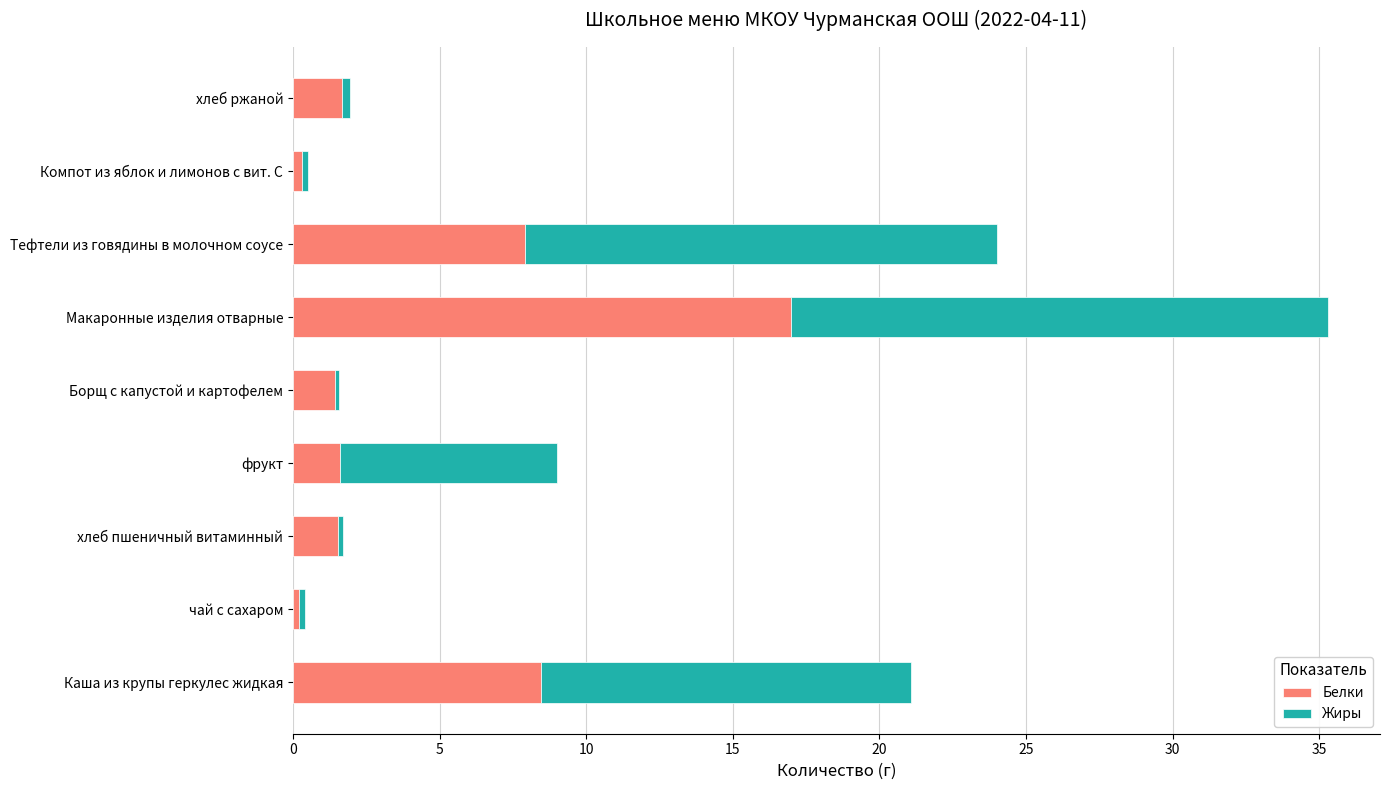

What is the difference between the second highest and second lowest values in the Белки series?

8.2